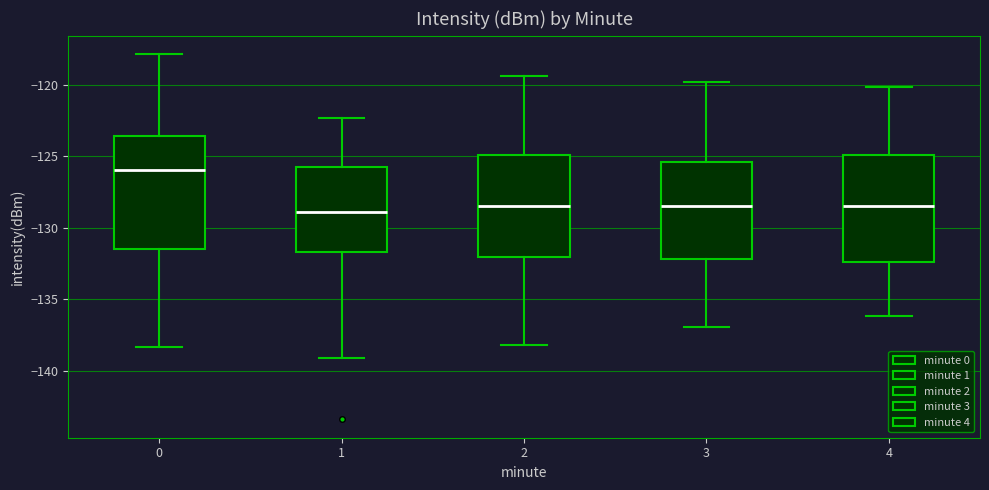

Where is the lower edge of the box at x = 1 on the y-axis? The values are not printed on the chart, so give them approximately, as read against the axis.

-131.5